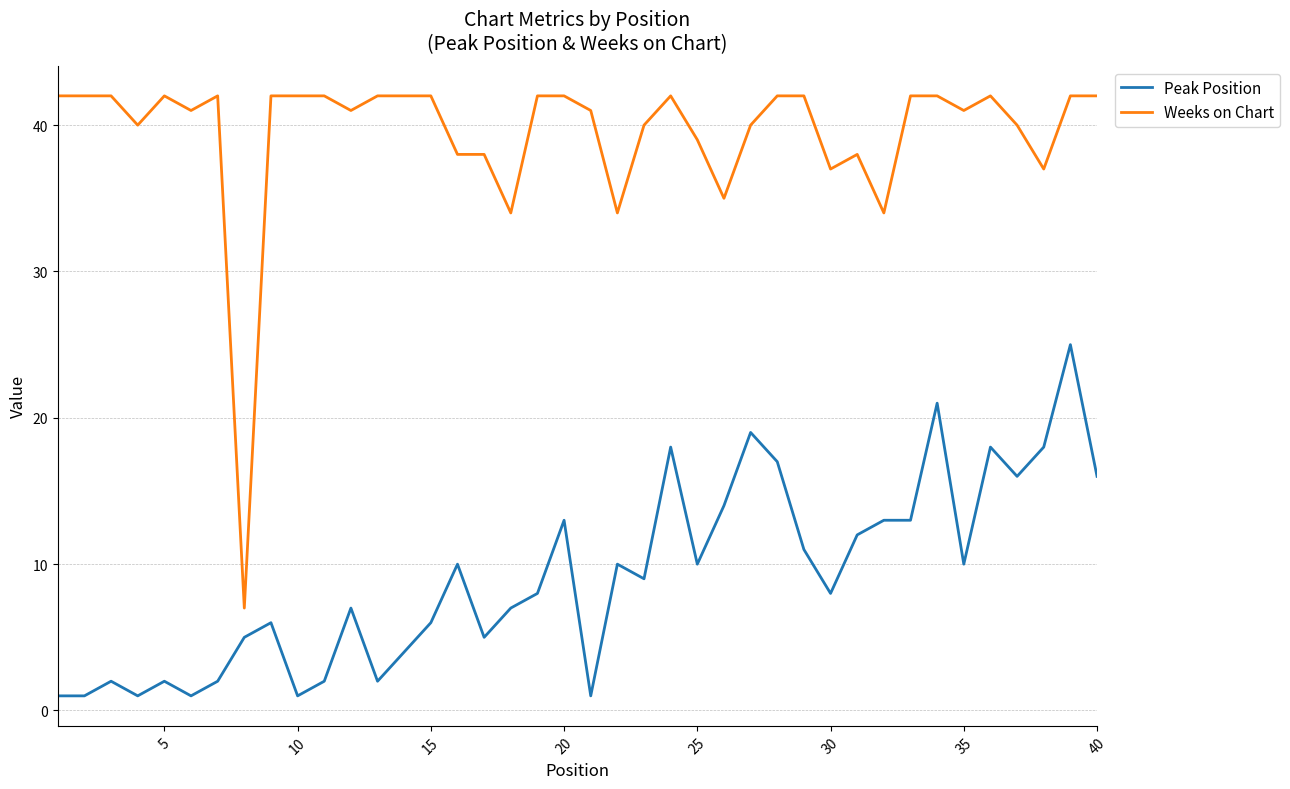

At how many categories does at least one series exceed 12?

39